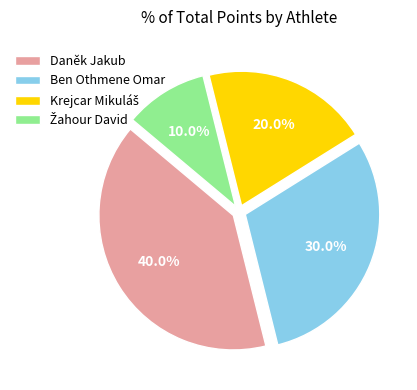

Which category has the biggest portion of the pie?

Daněk Jakub